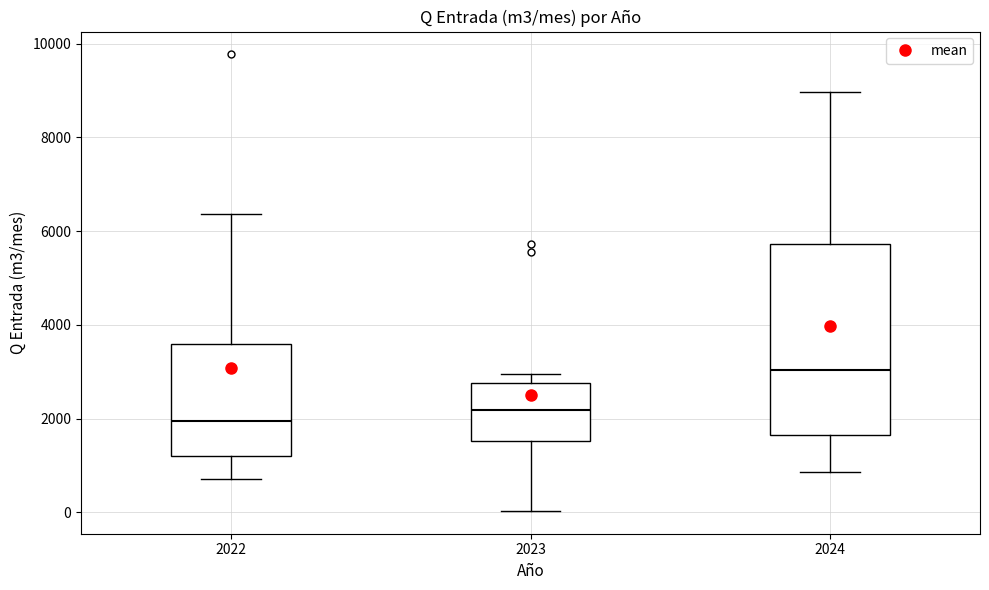

Where is the upper edge of the box at x = 2024 on the y-axis? The values are not printed on the chart, so give them approximately, as read against the axis.

5800